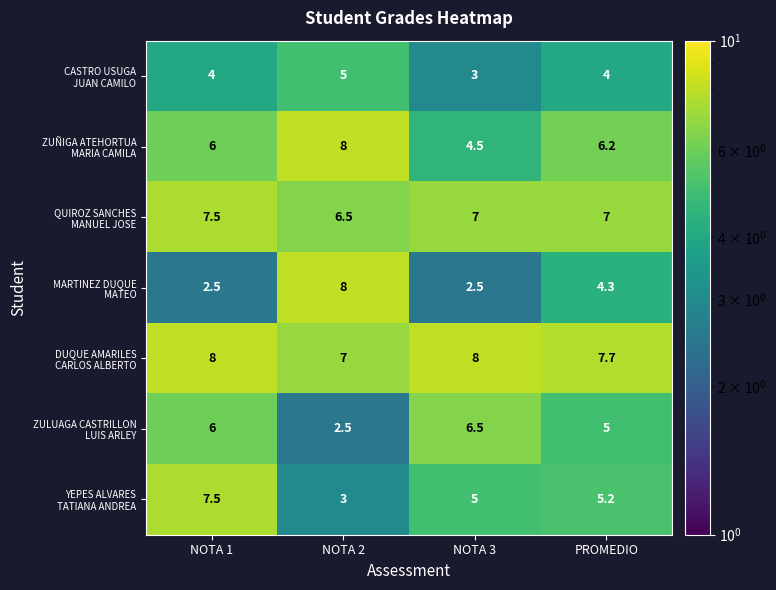

What is the difference between the highest and lowest values at NOTA 2?

5.5